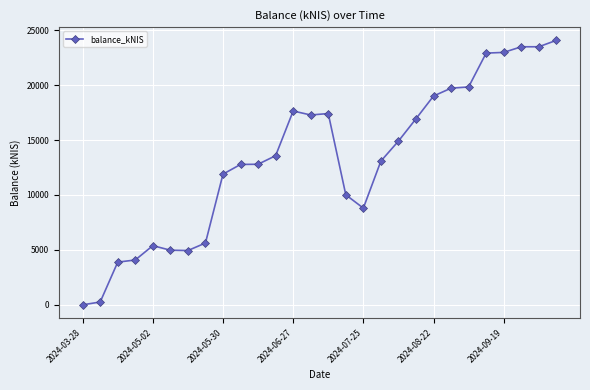

True or false: the data has more than 1 interior local peaks.

True